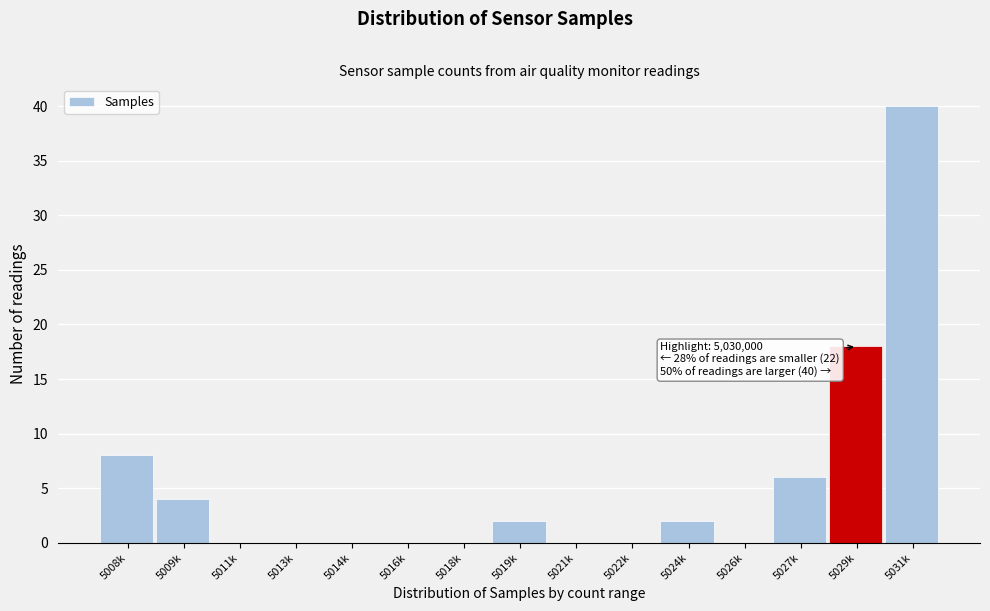

Reading left to right, transcribe all the data shown in this chart.

5008k=8	5009k=4	5011k=0	5013k=0	5014k=0	5016k=0	5018k=0	5019k=2	5021k=0	5022k=0	5024k=2	5026k=0	5027k=6	5029k=18	5031k=40